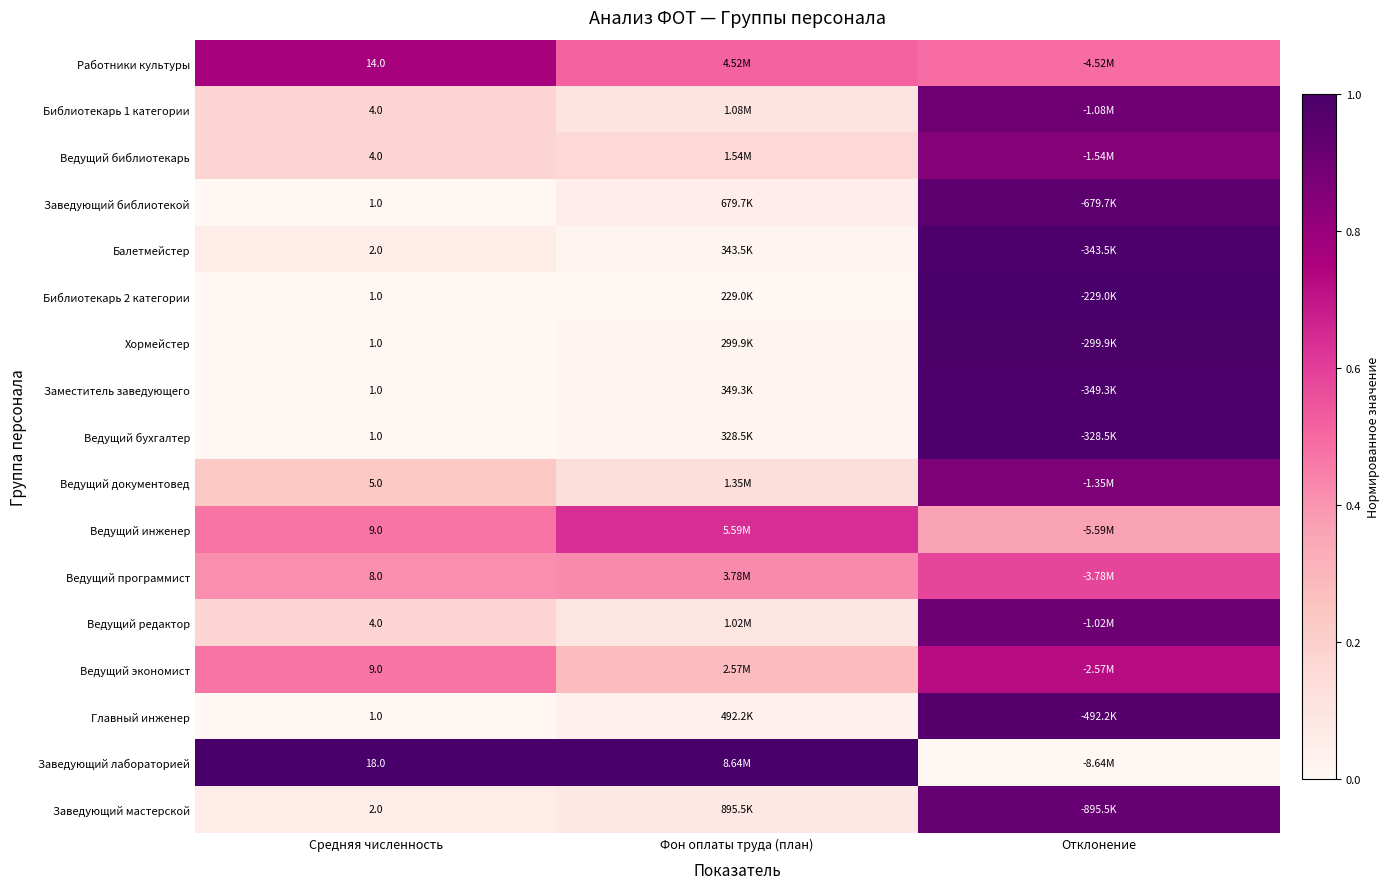

What is the average value of the Ведущий библиотекарь series?

0.4